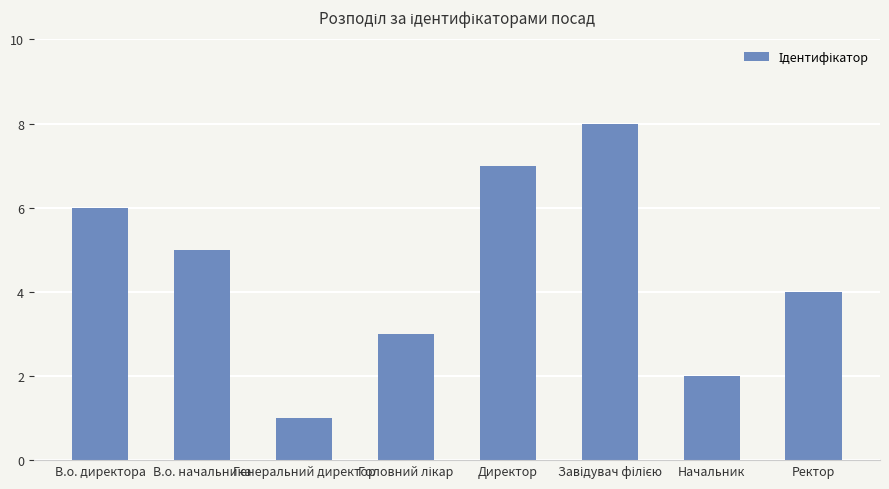

Reading left to right, what are all the values shown in this chart?

6	5	1	3	7	8	2	4